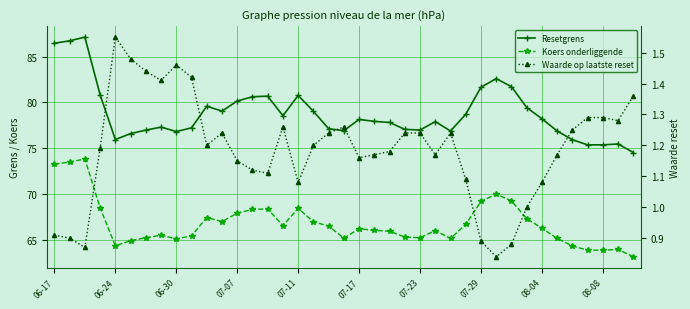

What are all the series names shown in the legend?

Resetgrens, Koers onderliggende, Waarde op laatste reset